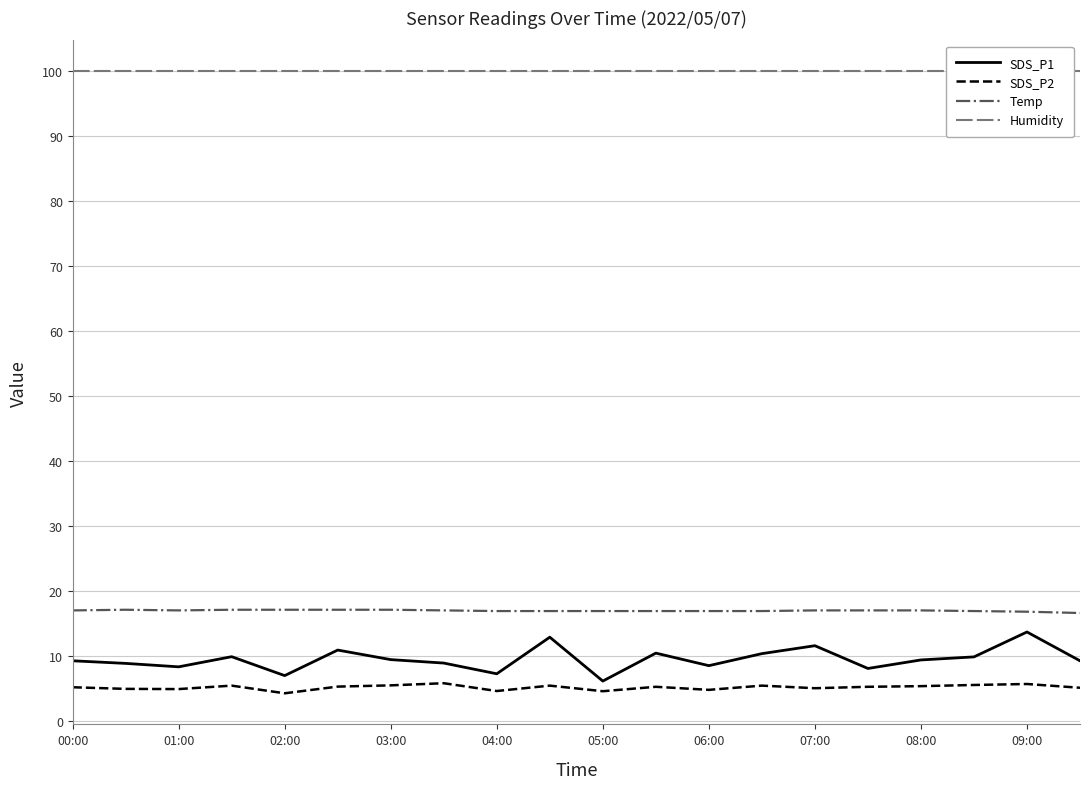

True or false: Humidity and SDS_P2 cross at least once.

False